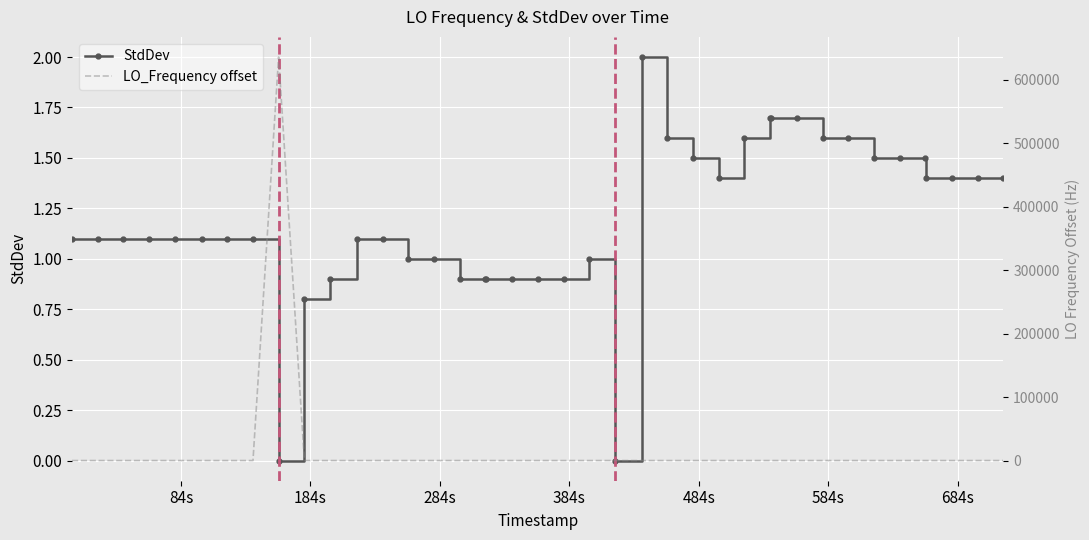

What is the value of the StdDev point at the 6th from the left?

1.1